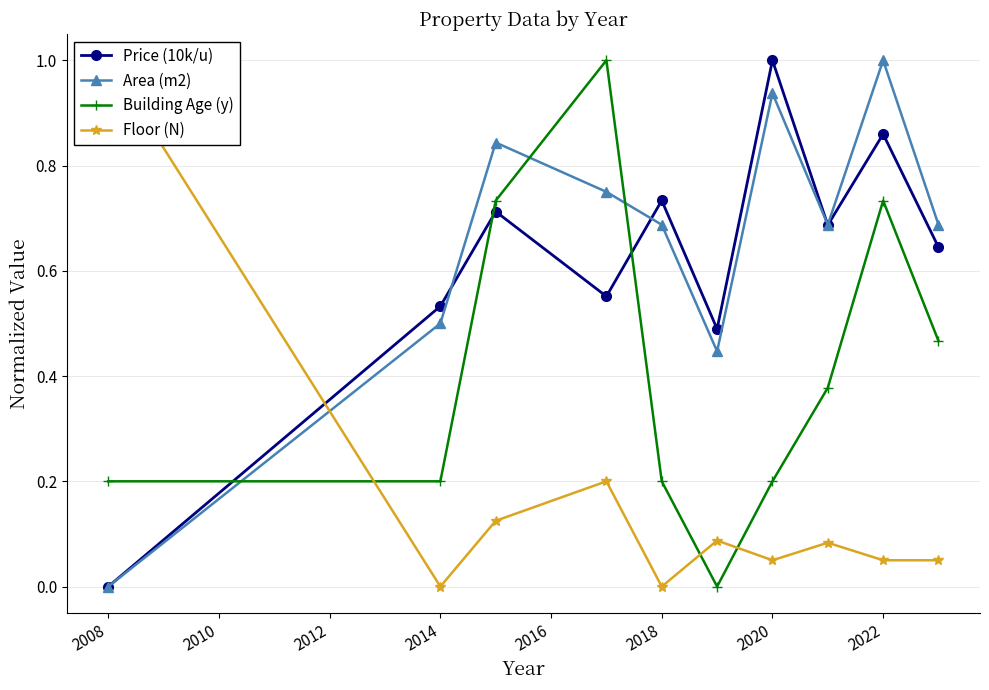

The Building Age (y) series shows 0.1 at 2018. True or false?

False